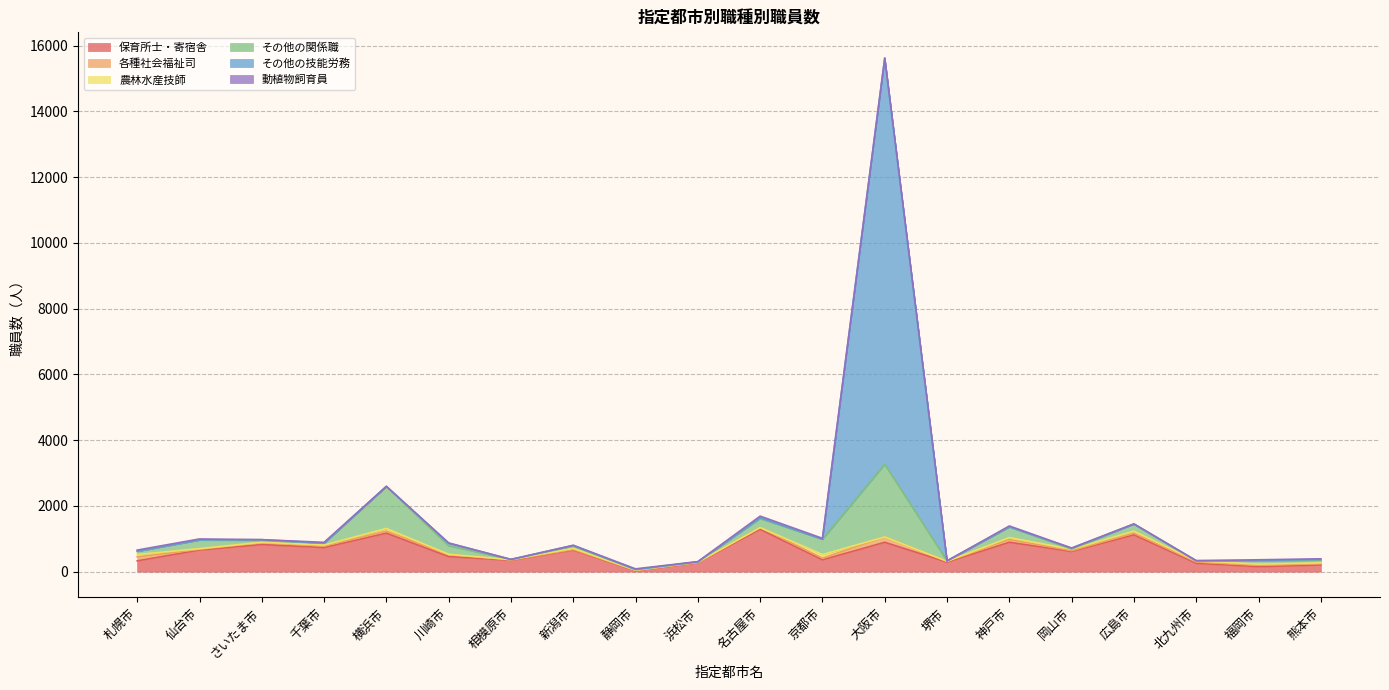

What is the label of the 9th point from the right?

京都市